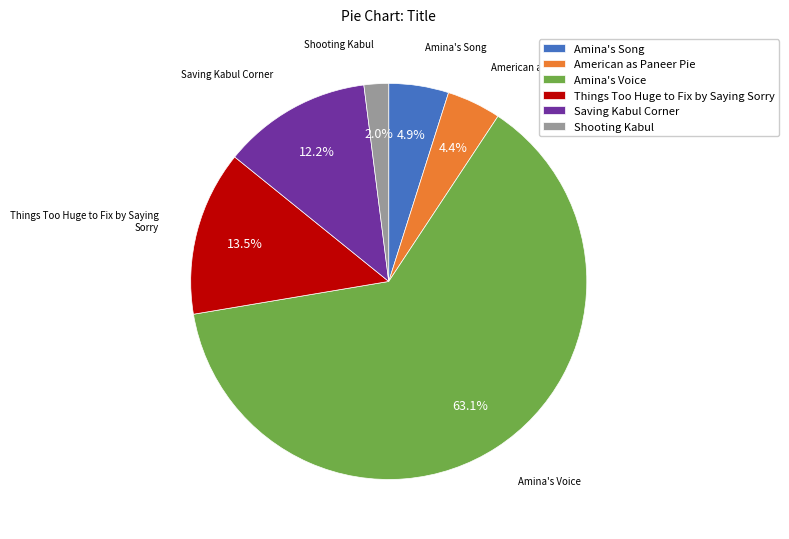

Is it true that Saving Kabul Corner is 4% of the pie?

False